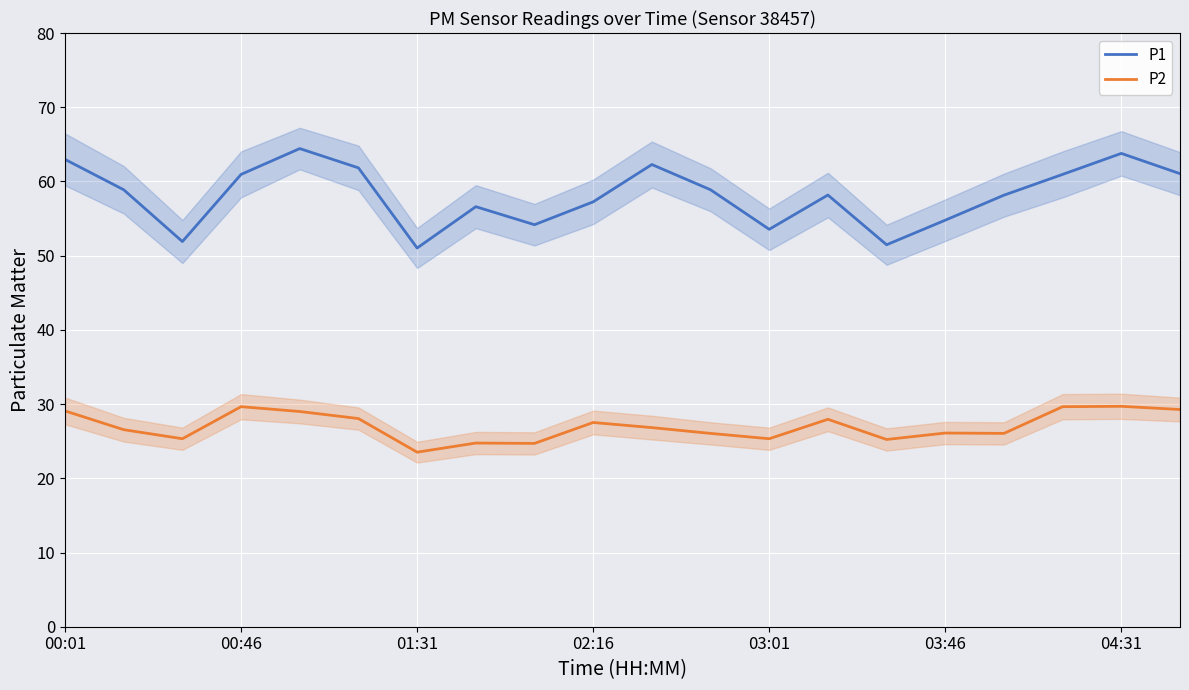

Reading left to right, list all the values displayed in this chart.

P1: 63.0	58.9	51.9	61.0	64.4	61.8	51.0	56.6	54.2	57.2	62.3	58.9	53.5	58.2	51.5	54.8	58.1	61.0	63.8	61.0
P2: 29.1	26.6	25.3	29.6	29.0	28.1	23.5	24.8	24.7	27.5	26.8	26.1	25.3	27.9	25.2	26.1	26.1	29.6	29.7	29.3